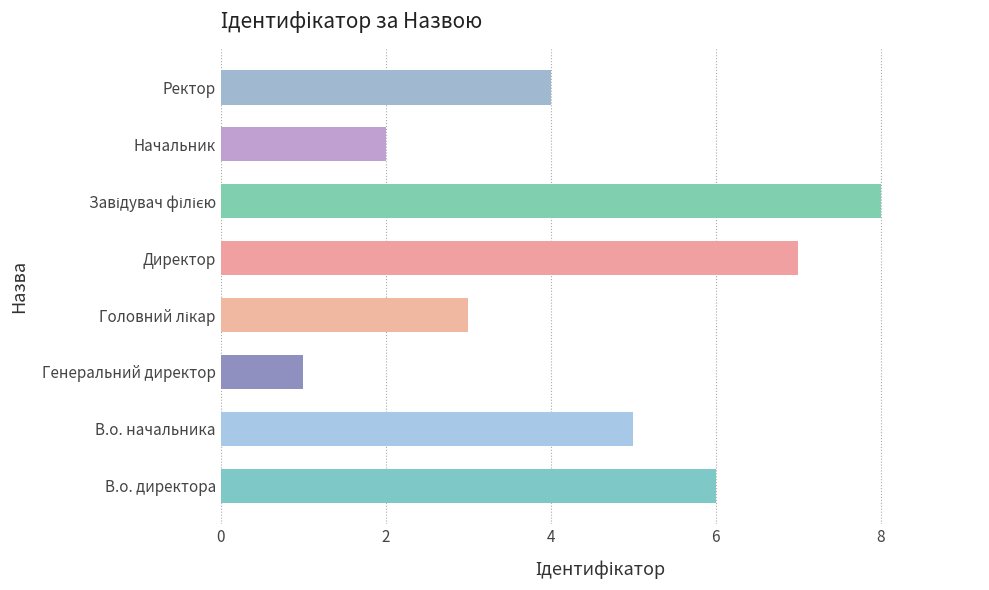

Reading bottom to top, list all the values displayed in this chart.

6	5	1	3	7	8	2	4